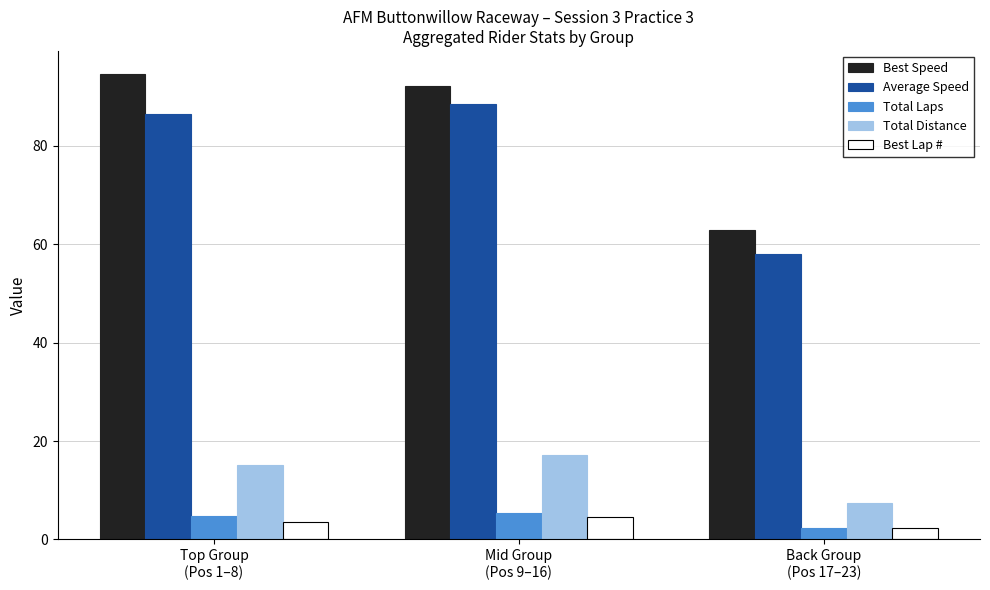

How many bars are there in total?

15